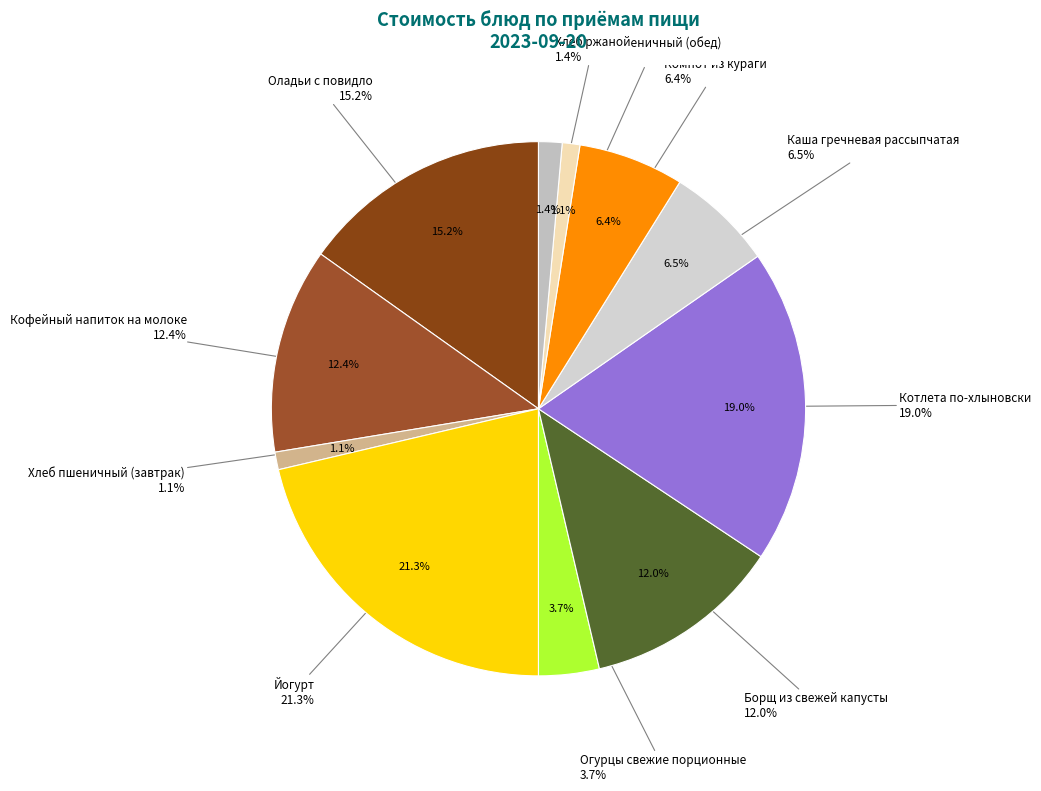

To the nearest percent, what is the difference between the largest and smallest slice percentages?

20%